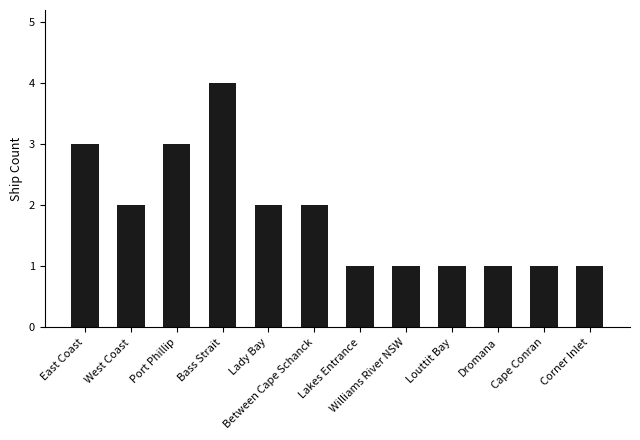

Which category has the highest value across all series?

Bass Strait